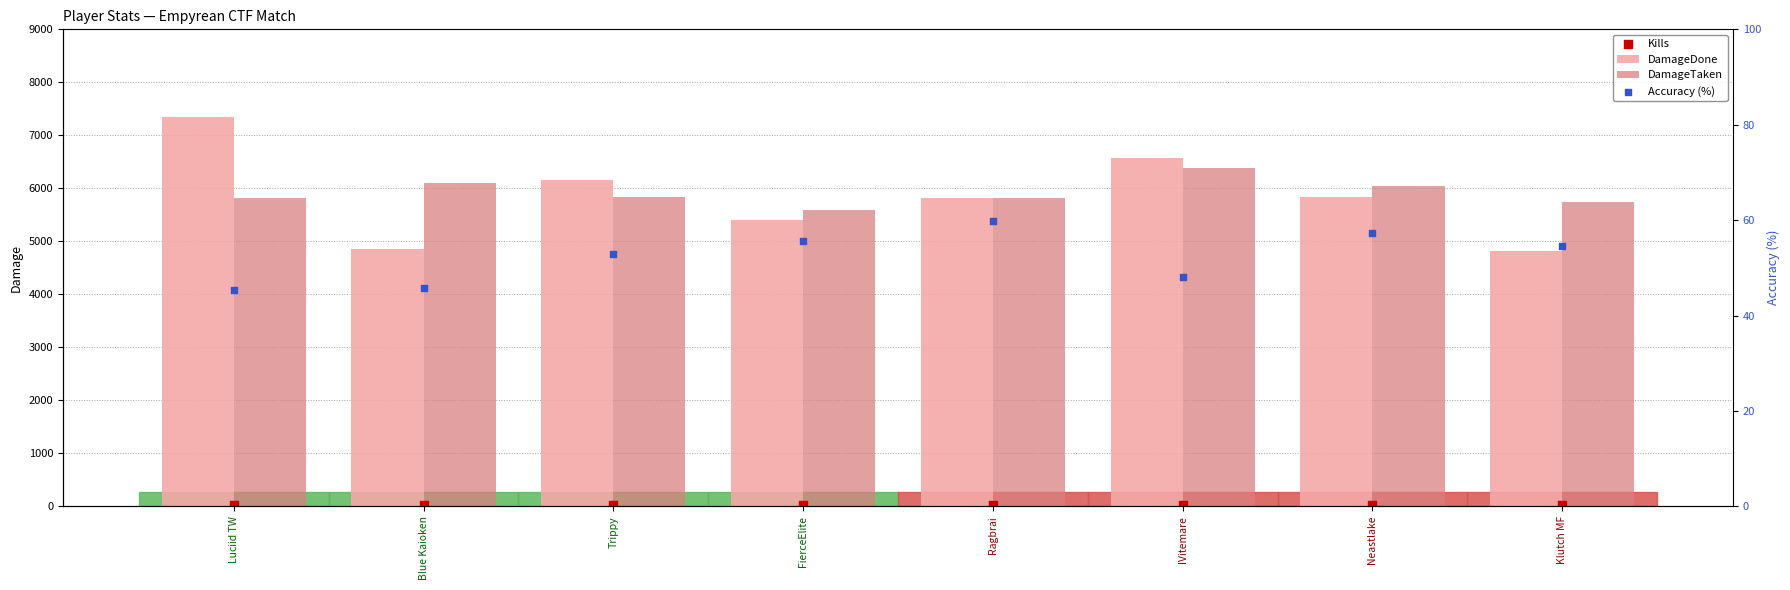

Is the value of DamageDone at IVitemare greater than the value of Kills at Klutch MF?

Yes